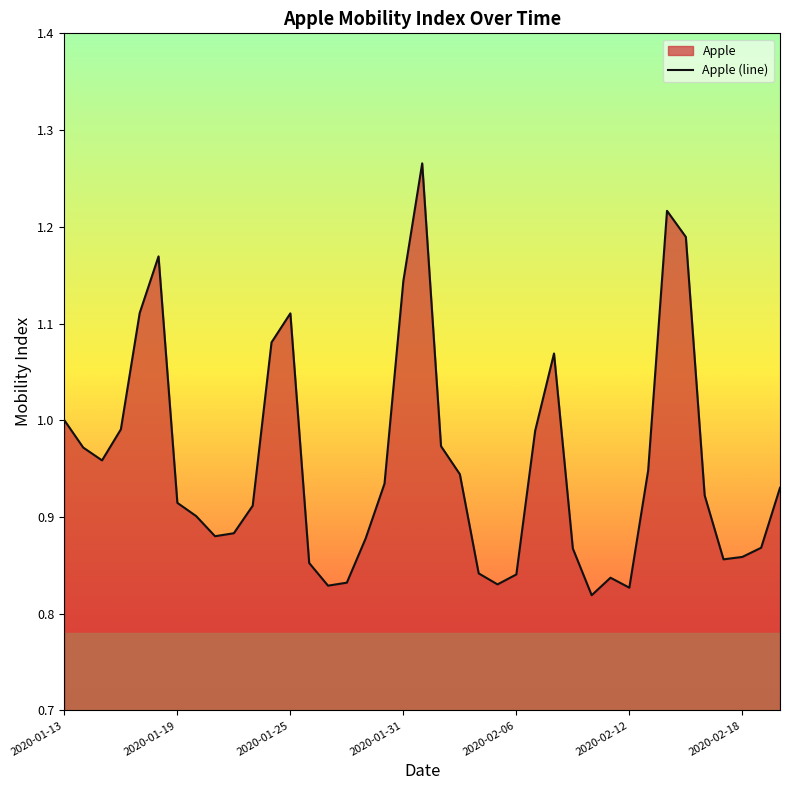

The value at 2020-01-25 is 1.8. True or false?

False